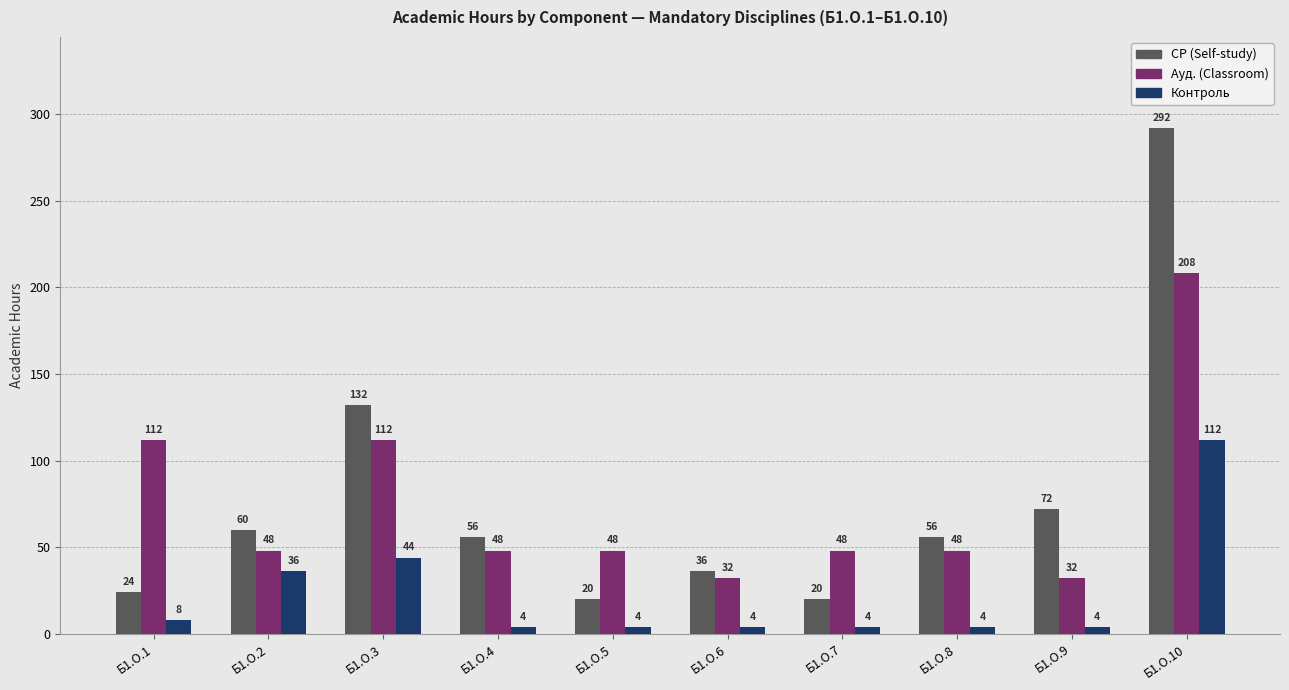

What value does the СР (Self-study) series have at Б1.О.7?

20